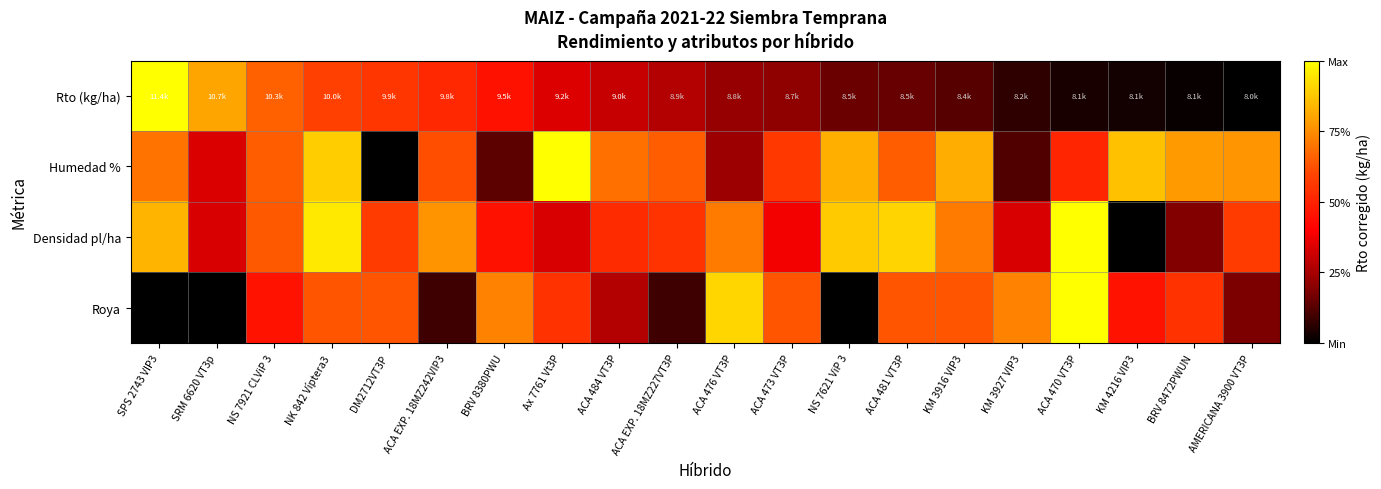

Count the number of categories in the chart.

20